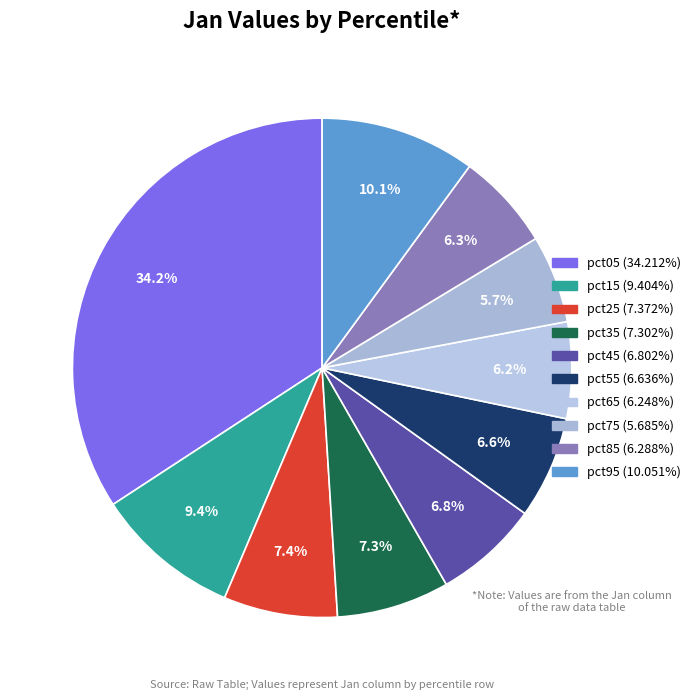

How many slices are in this pie chart?

10